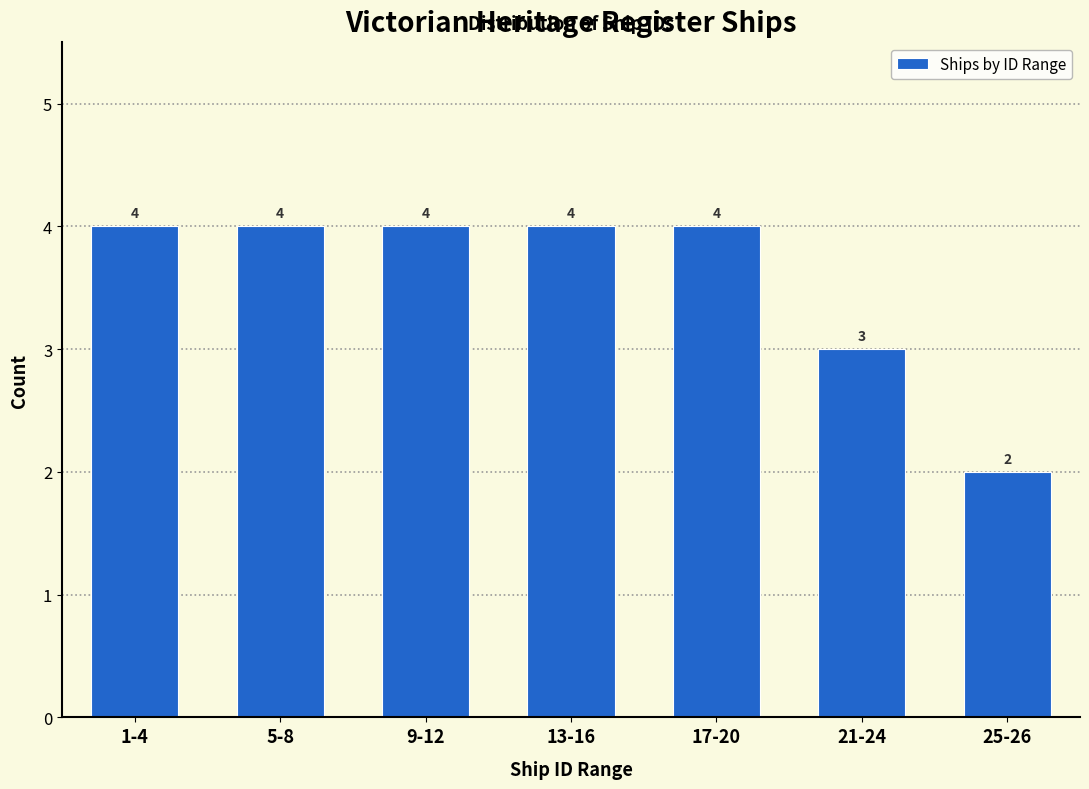

Reading left to right, list all the values displayed in this chart.

1-4=4	5-8=4	9-12=4	13-16=4	17-20=4	21-24=3	25-26=2